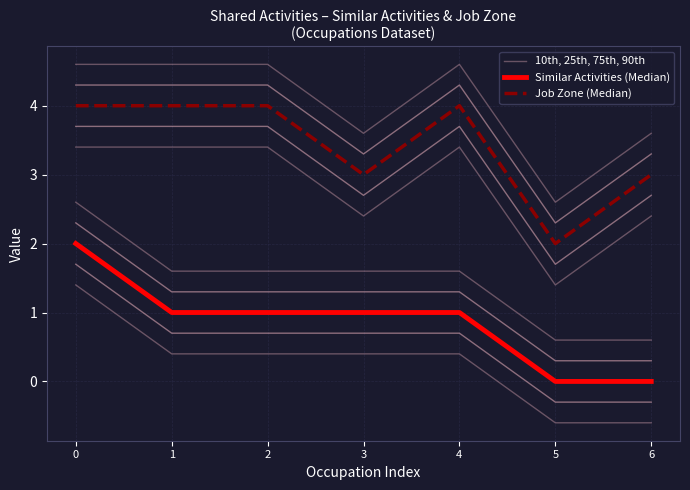

The 10th, 25th, 75th, 90th series shows 2.7 at 3. True or false?

False